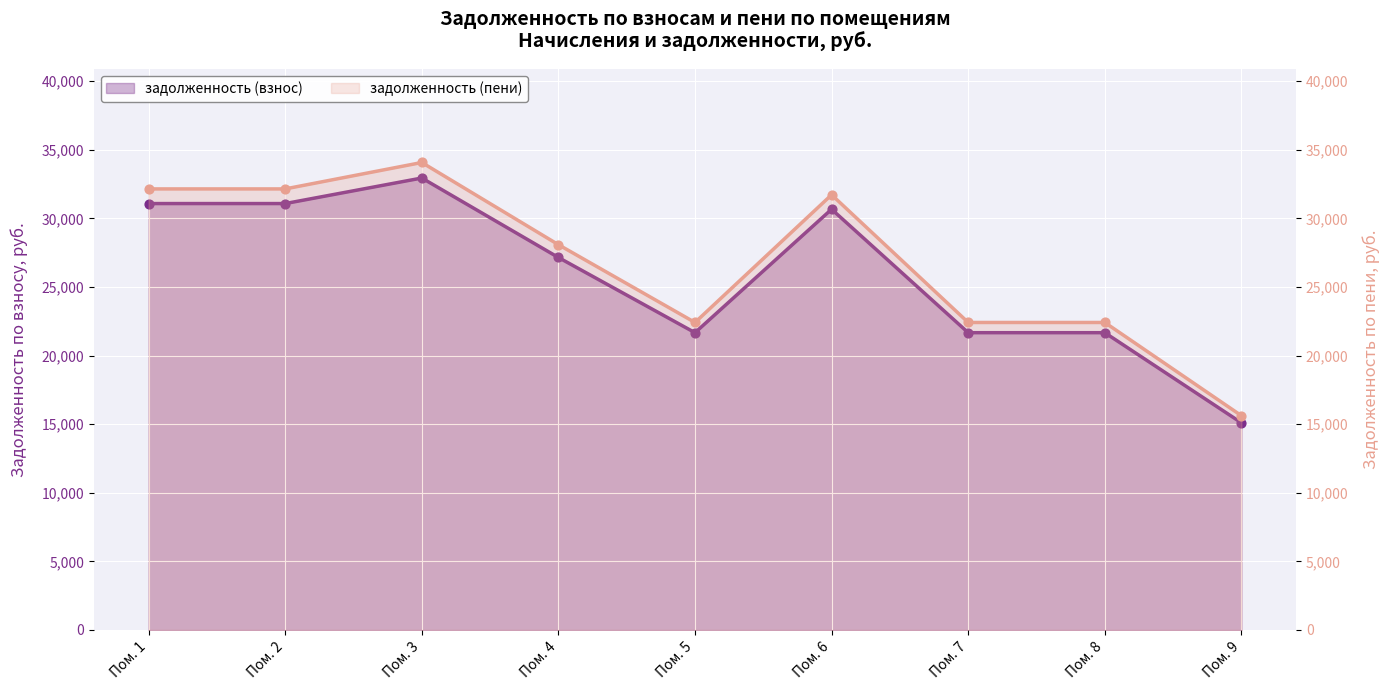

Which series reaches the maximum Y coordinate?

задолженность (пени)